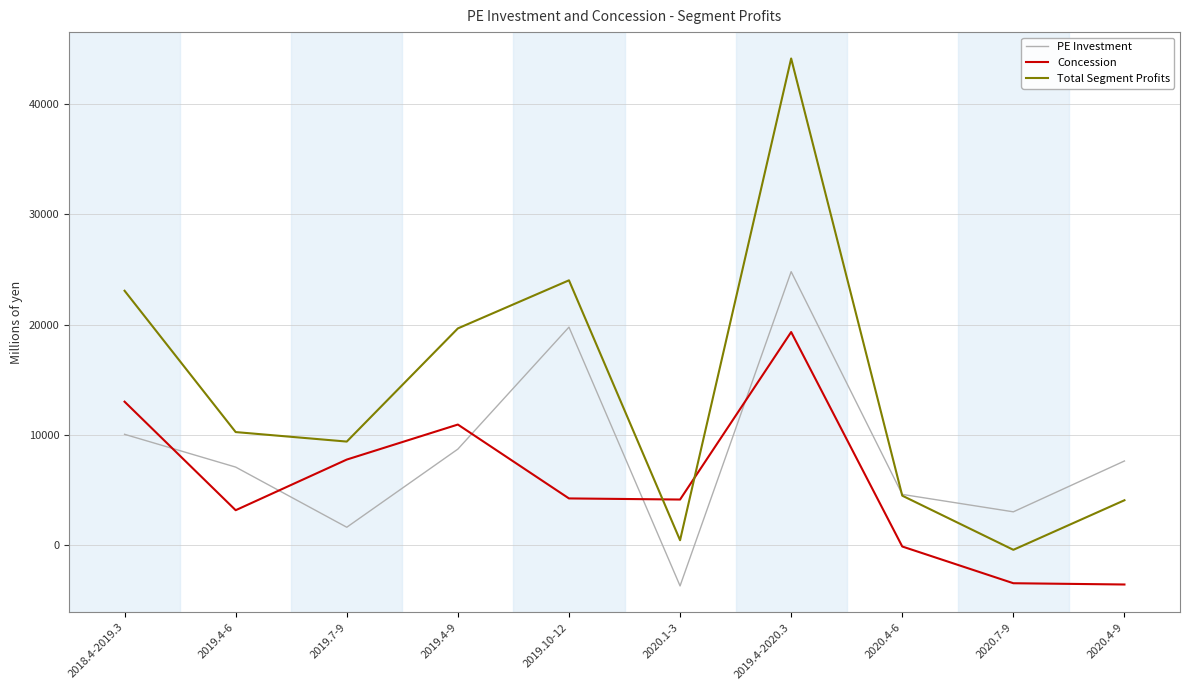

Between which two adjacent categories do Total Segment Profits and Concession first intersect?

2019.10-12 and 2020.1-3